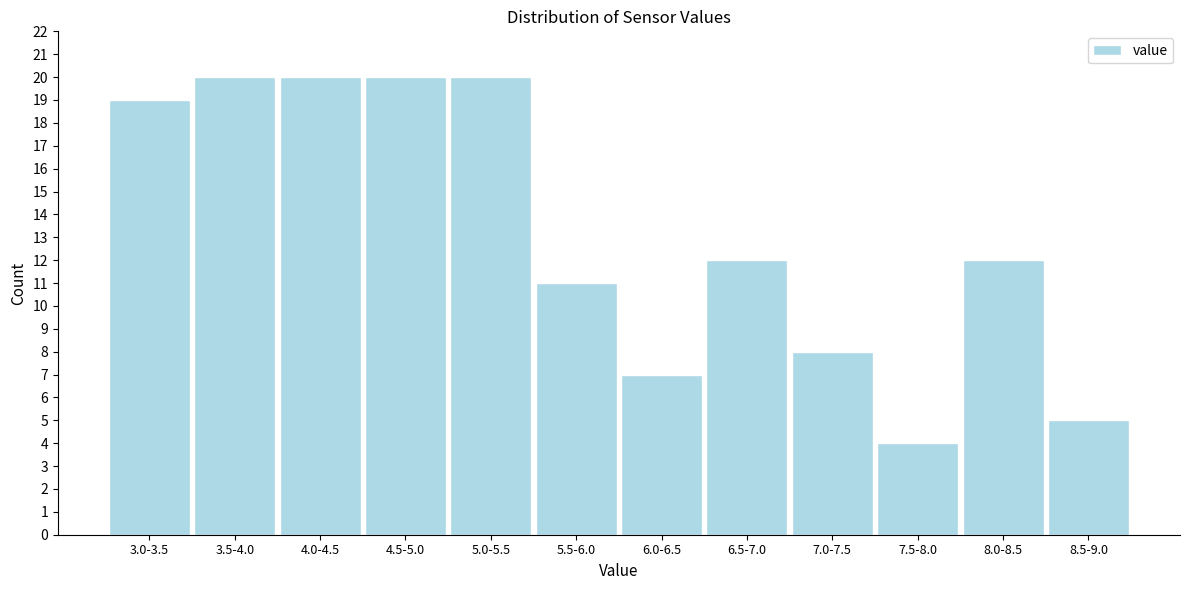

Reading right to left, transcribe all the data shown in this chart.

5	12	4	8	12	7	11	20	20	20	20	19